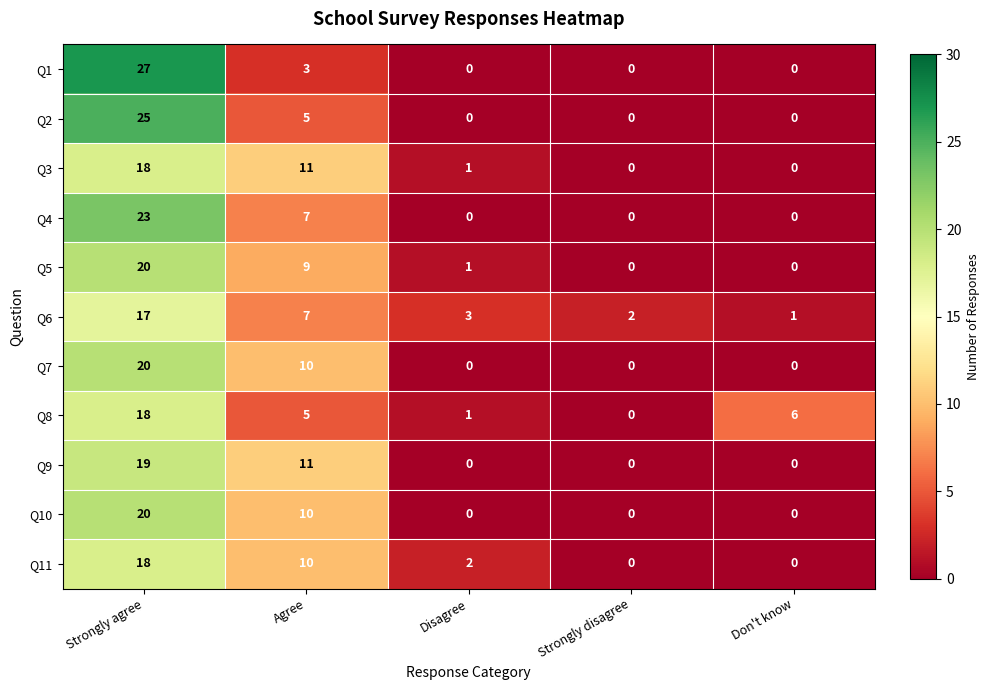

What is the sum of all Q7 values?

30